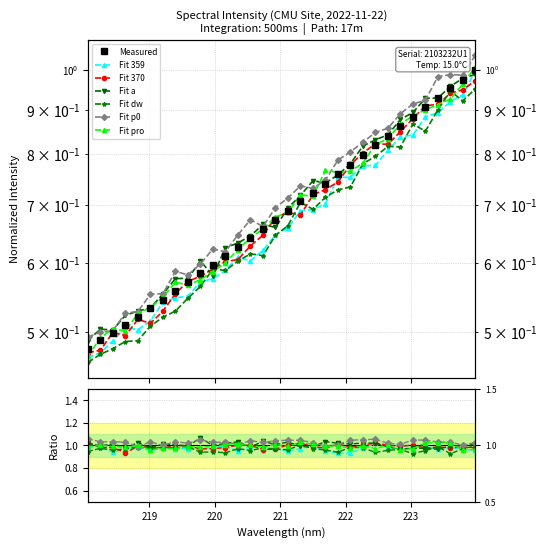

The chart shows a value of 0.5 at 219. True or false?

True